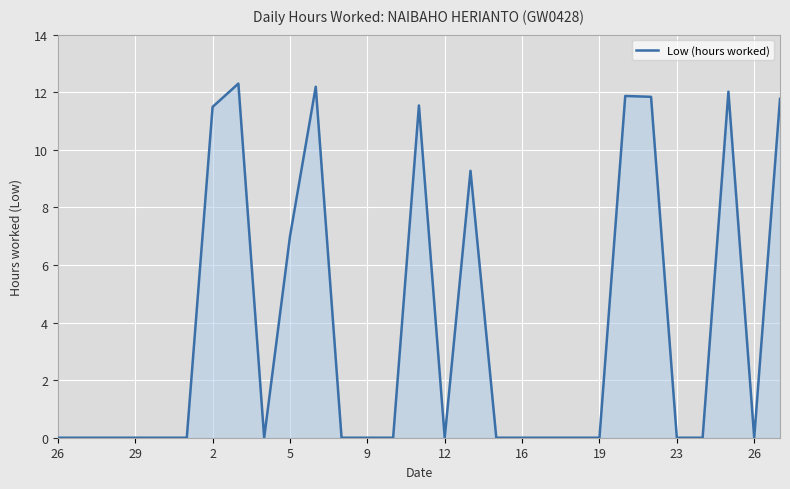

What is the difference between the maximum and minimum values?

12.3